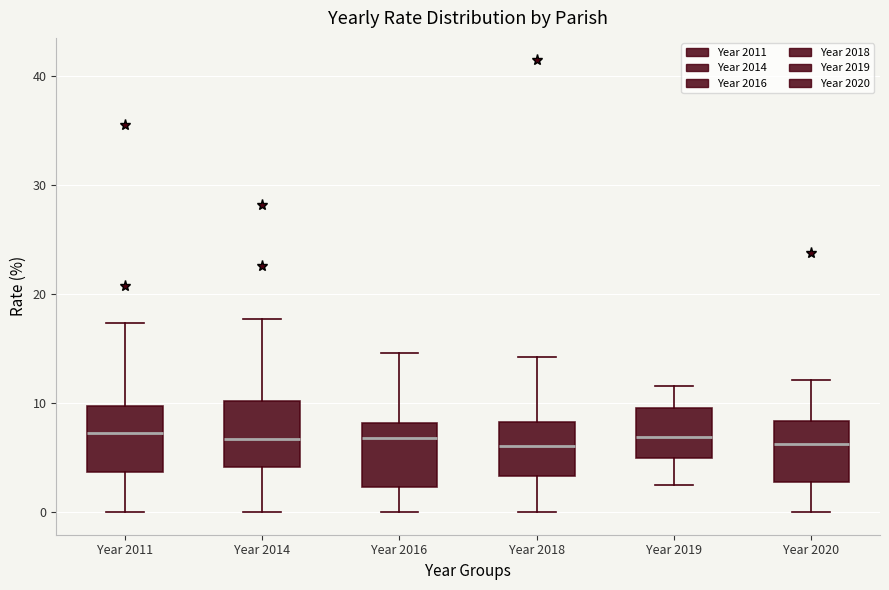

Where is the lower edge of the box for Year 2018 on the y-axis? The values are not printed on the chart, so give them approximately, as read against the axis.

3